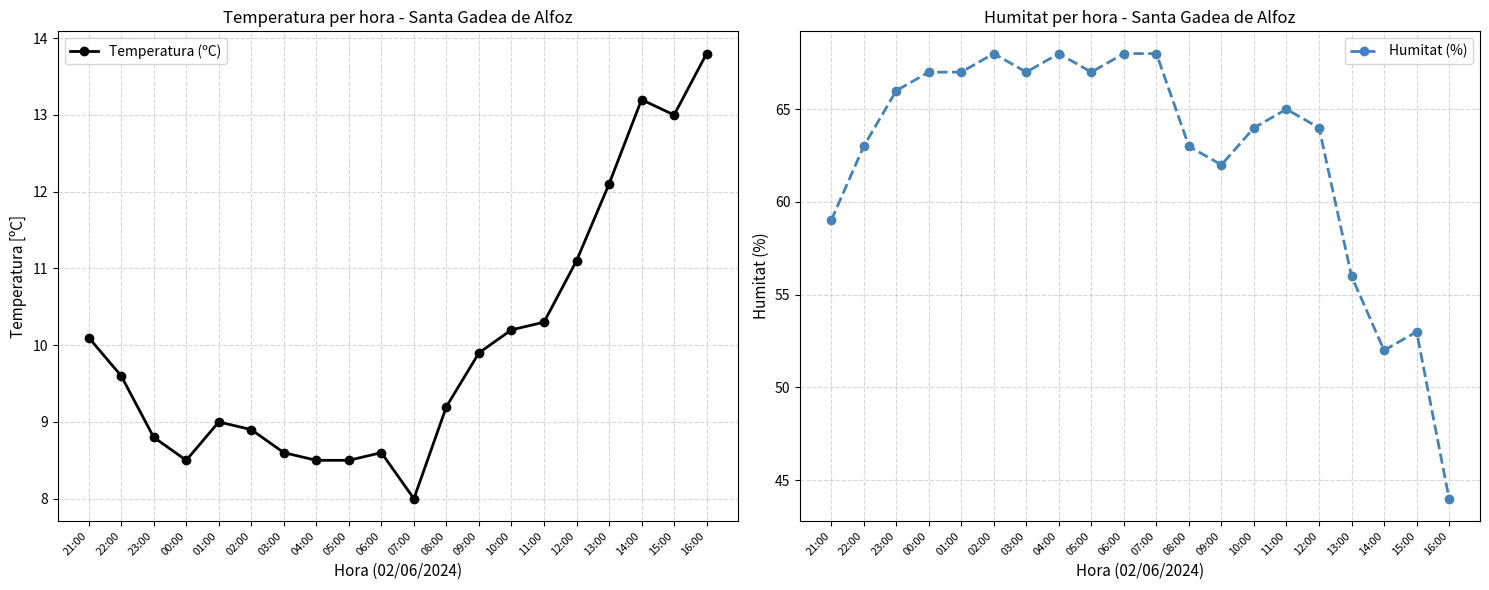

The value of Temperatura (ºC) at 01:00 is 9.0. True or false?

True